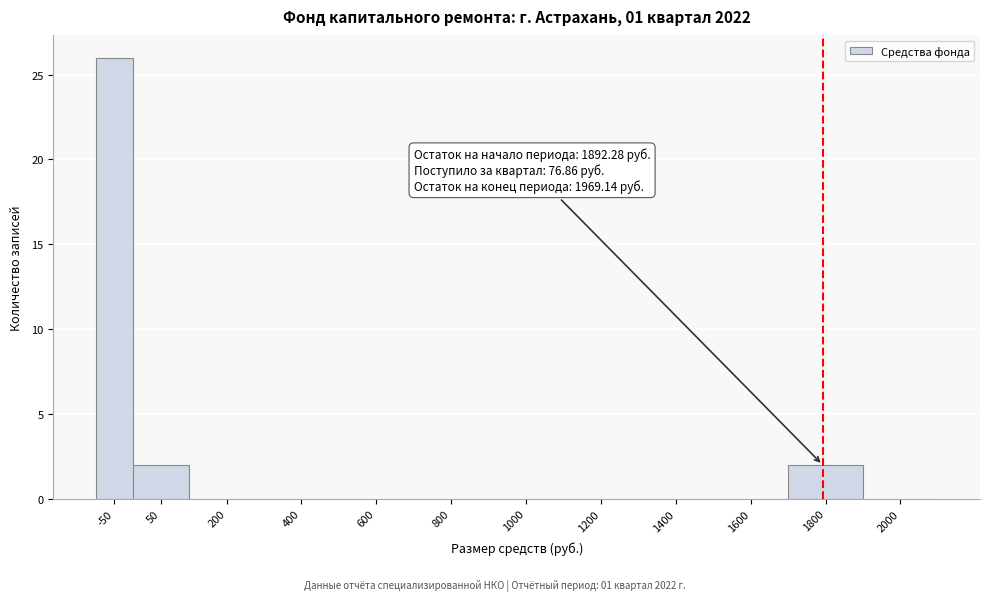

Reading left to right, transcribe all the data shown in this chart.

-50=26	50=2	200=0	400=0	600=0	800=0	1000=0	1200=0	1400=0	1600=0	1800=2	2000=0